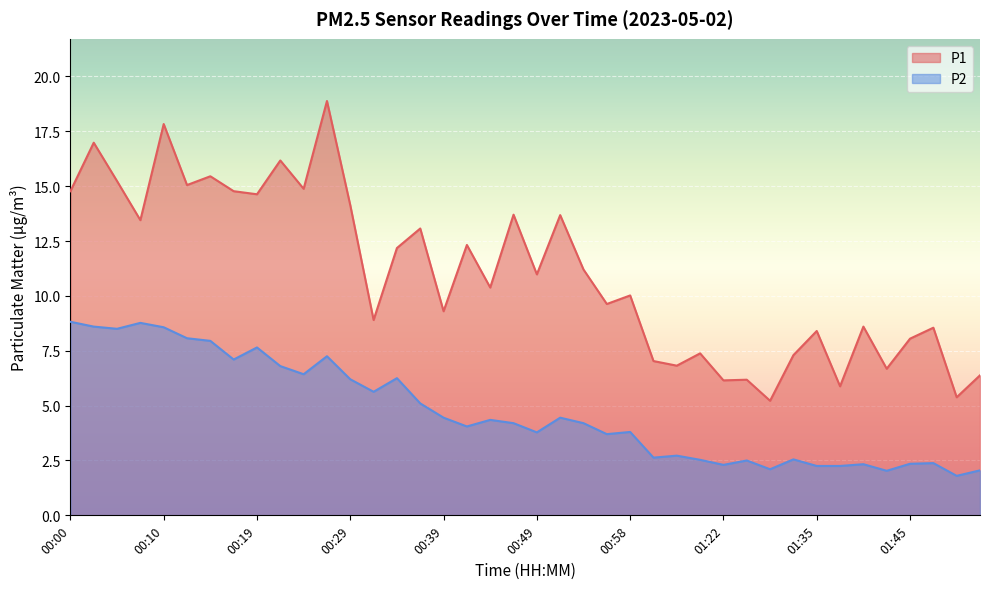

At 00:41, list the series in order from smallest to largest.

P2, P1